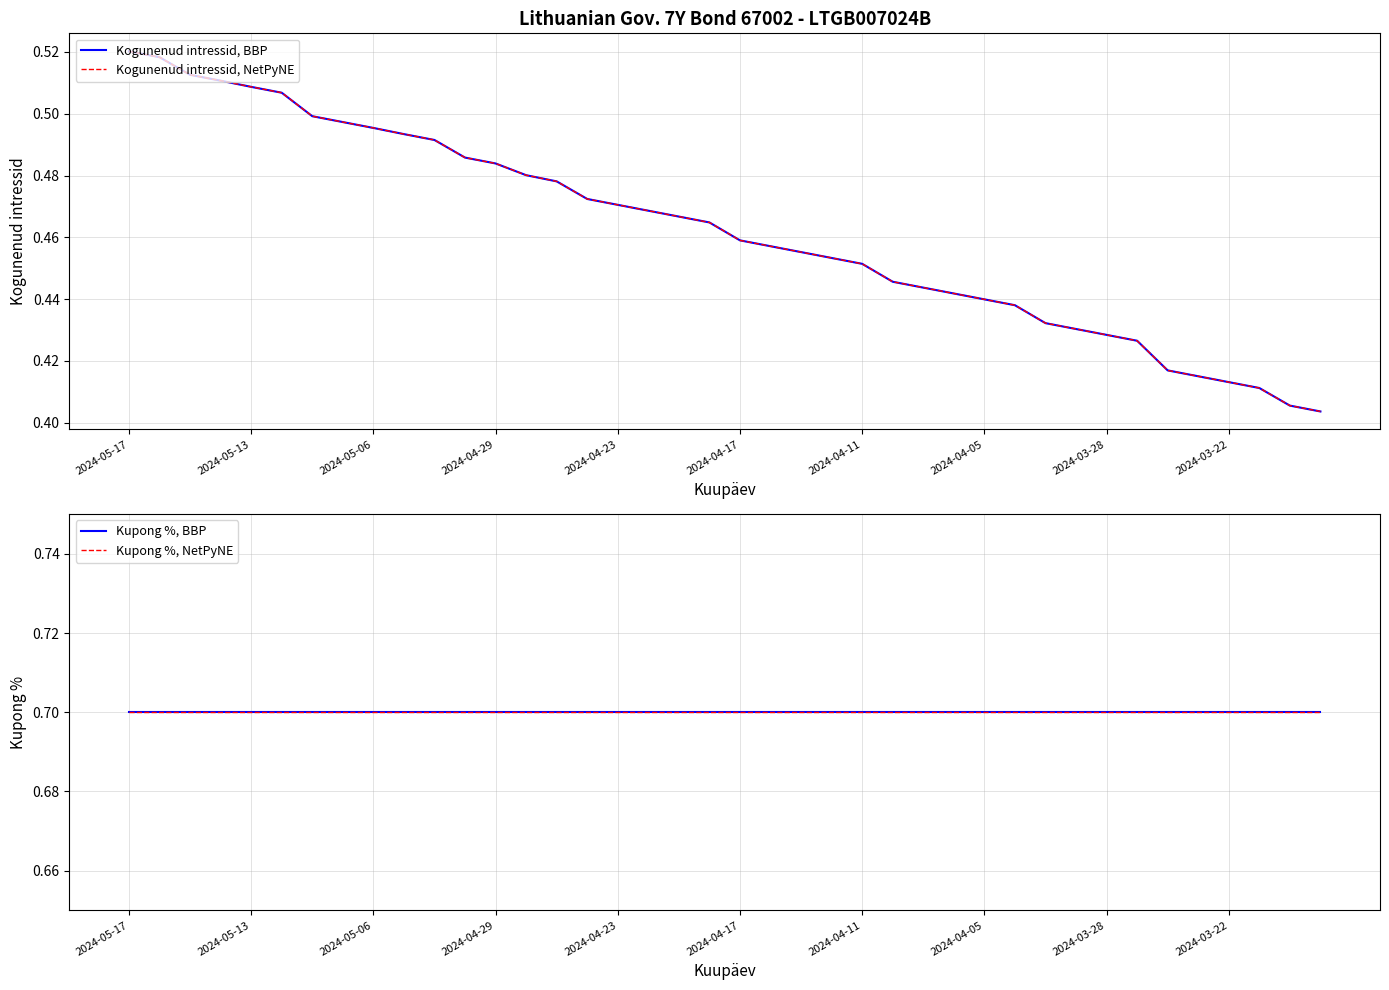

The value of Kupong %, NetPyNE at 25 is 0.7. True or false?

True